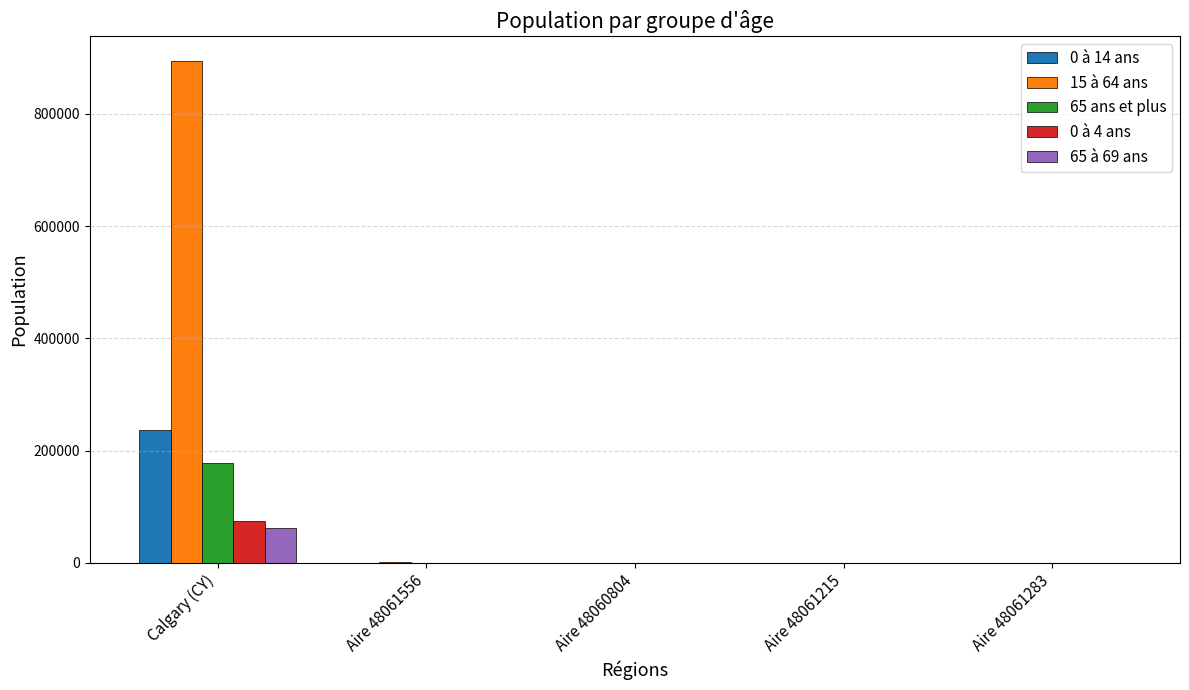

True or false: 65 à 69 ans has a value of 95426 at Calgary (CY).

False